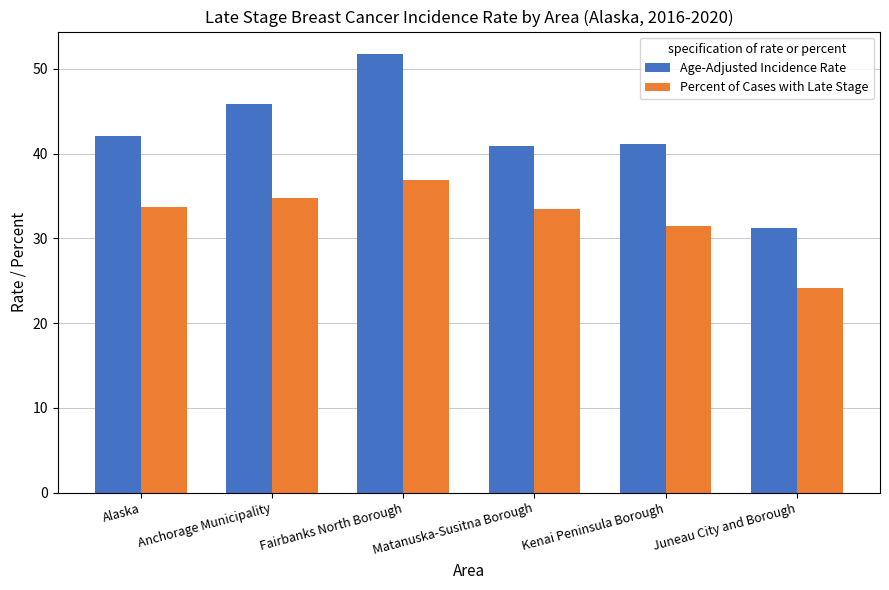

What is the approximate value of Age-Adjusted Incidence Rate at Matanuska-Susitna Borough?

40.9